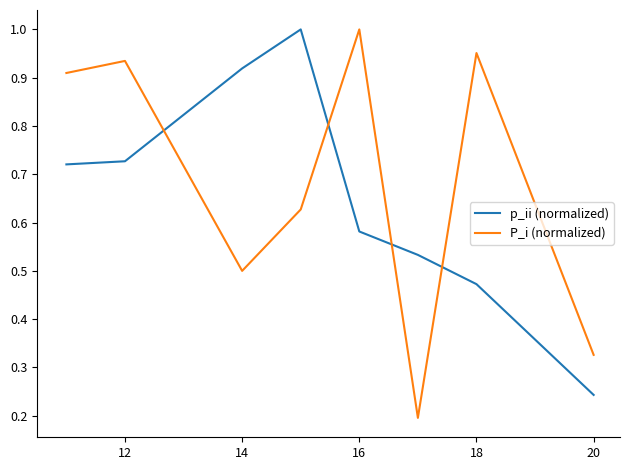

True or false: P_i (normalized) and p_ii (normalized) intersect in this chart.

True